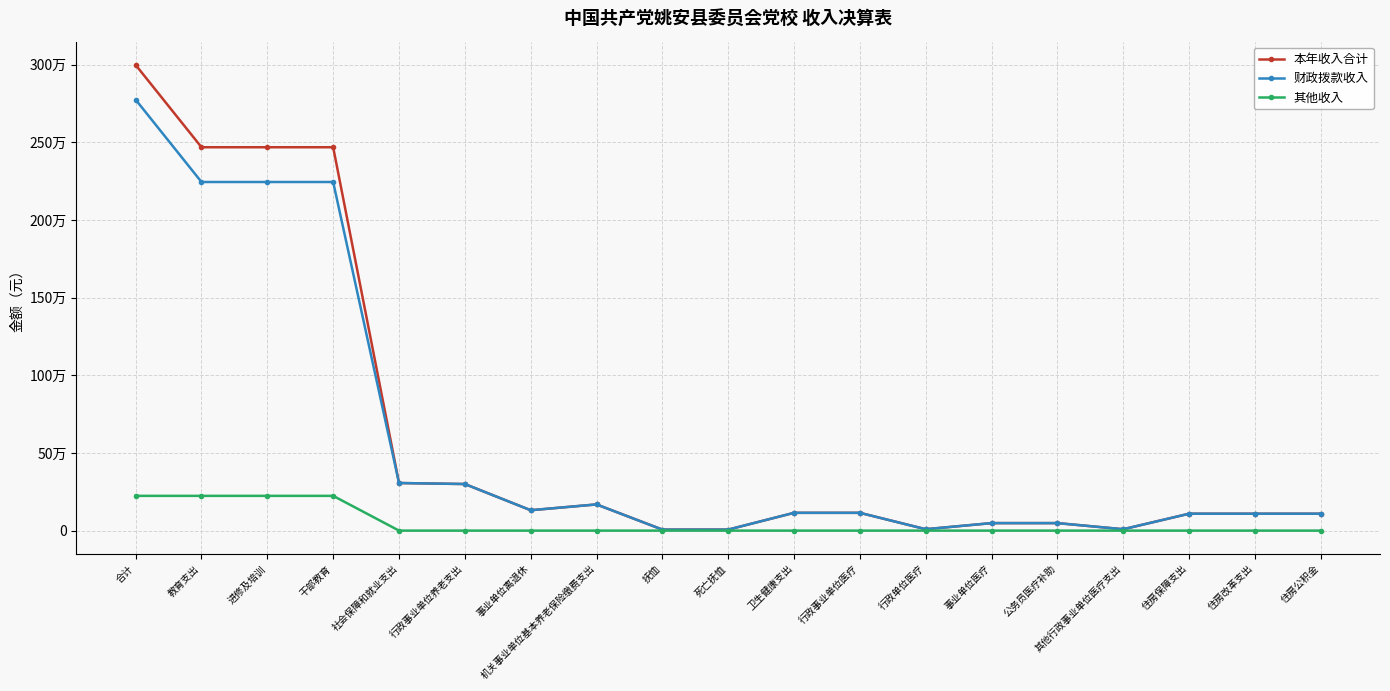

What is the difference between the second highest and minimum values in the 财政拨款收入 series?

2237263.2